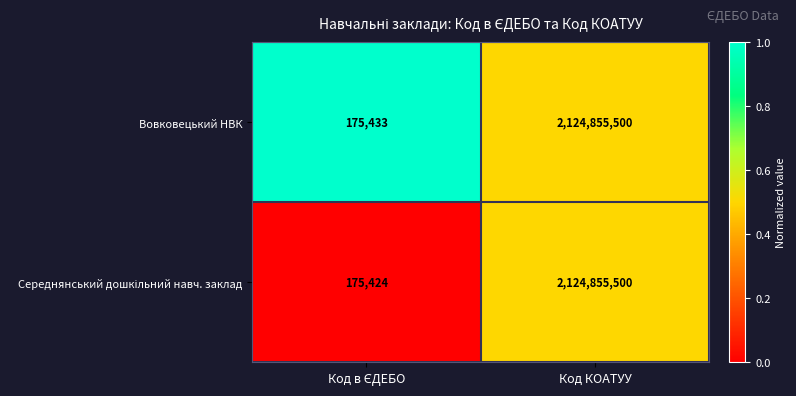

At which category is the sum across all series the highest?

Код КОАТУУ